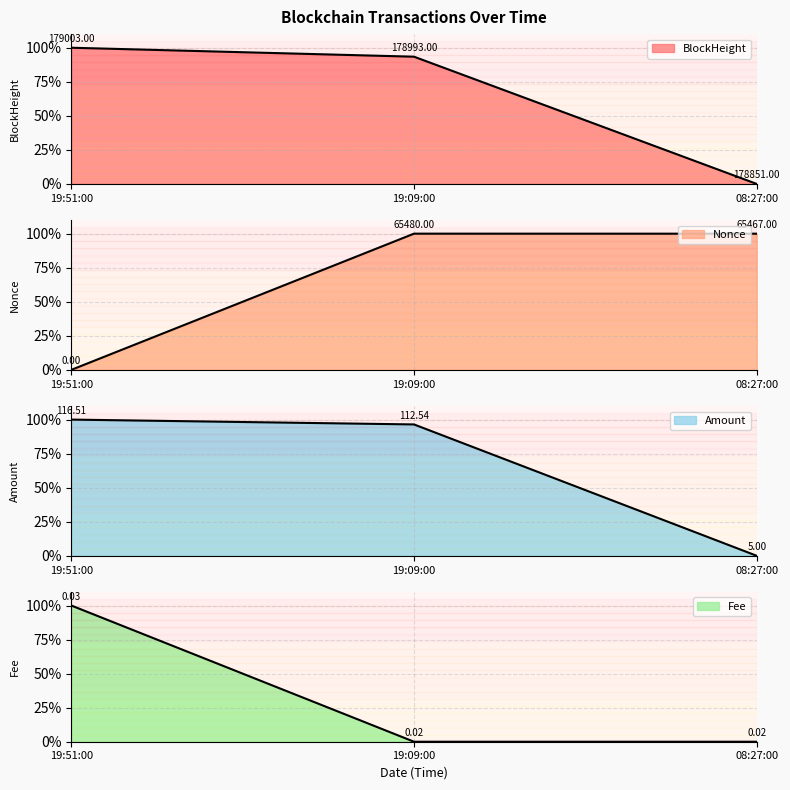

What position from the left is 08:27:00?

3